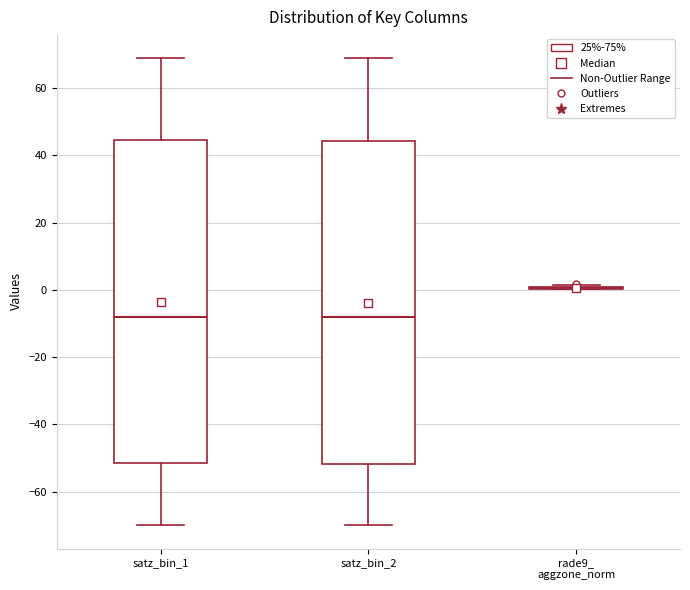

Where does the upper whisker of the box for satz_bin_2 end on the y-axis? The values are not printed on the chart, so give them approximately, as read against the axis.

68